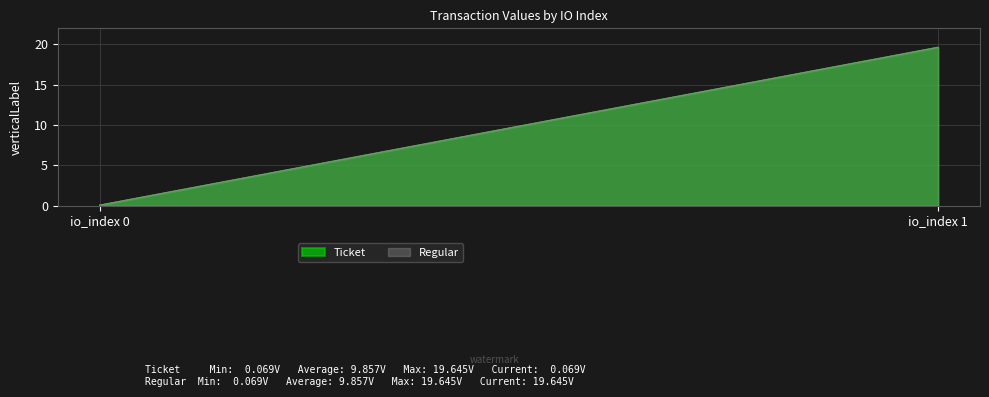

Which has a higher value, io_index 0 or io_index 1?

io_index 1